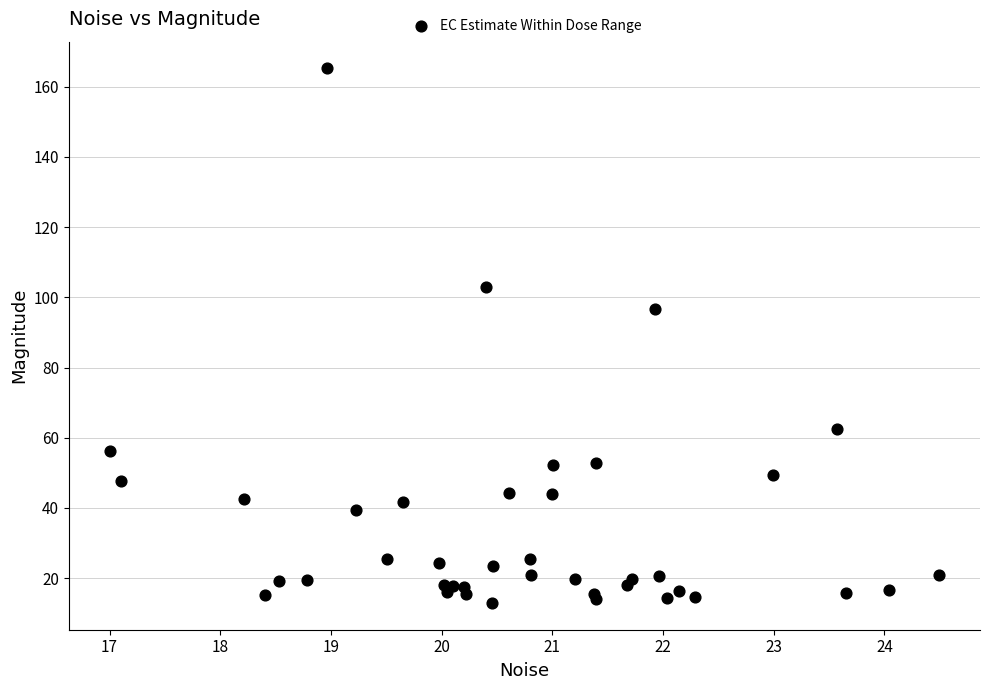

What Y value in the scatter plot is closest to 89?

96.7